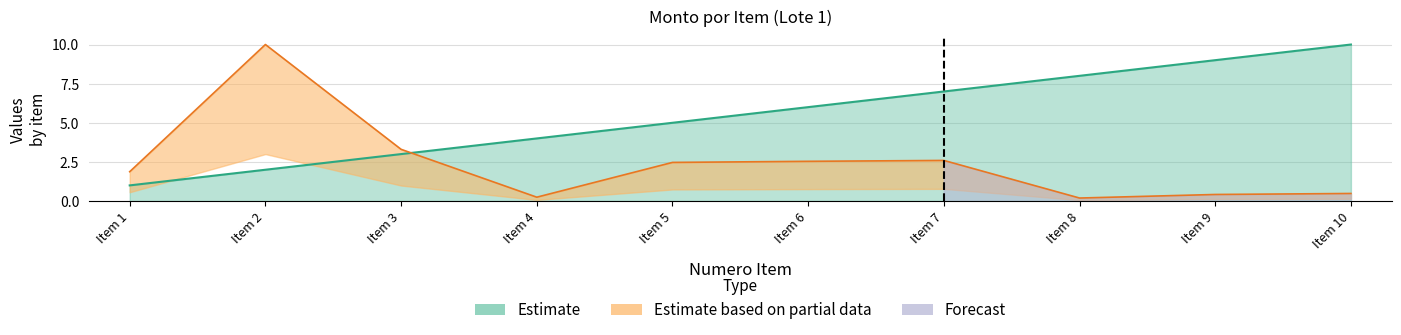

How many lines are shown in the chart?

2